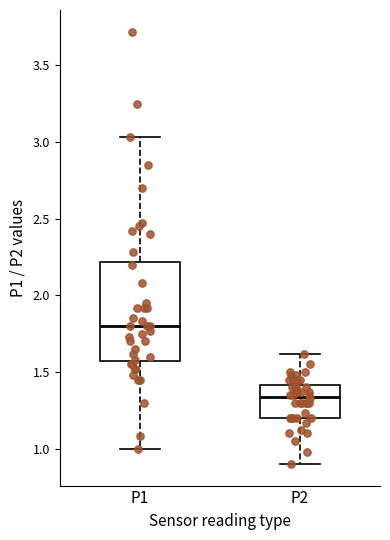

Reading left to right, transcribe this box plot: for each box, give where its median line is, the range the box spans, and where its two whiskers end, as read against the y-axis. The values are not printed on the chart, so give them approximately, as read against the axis.

P1: median 1.80, box 1.55 to 2.20, whiskers 1.00 to 3.05
P2: median 1.35, box 1.20 to 1.40, whiskers 0.90 to 1.60